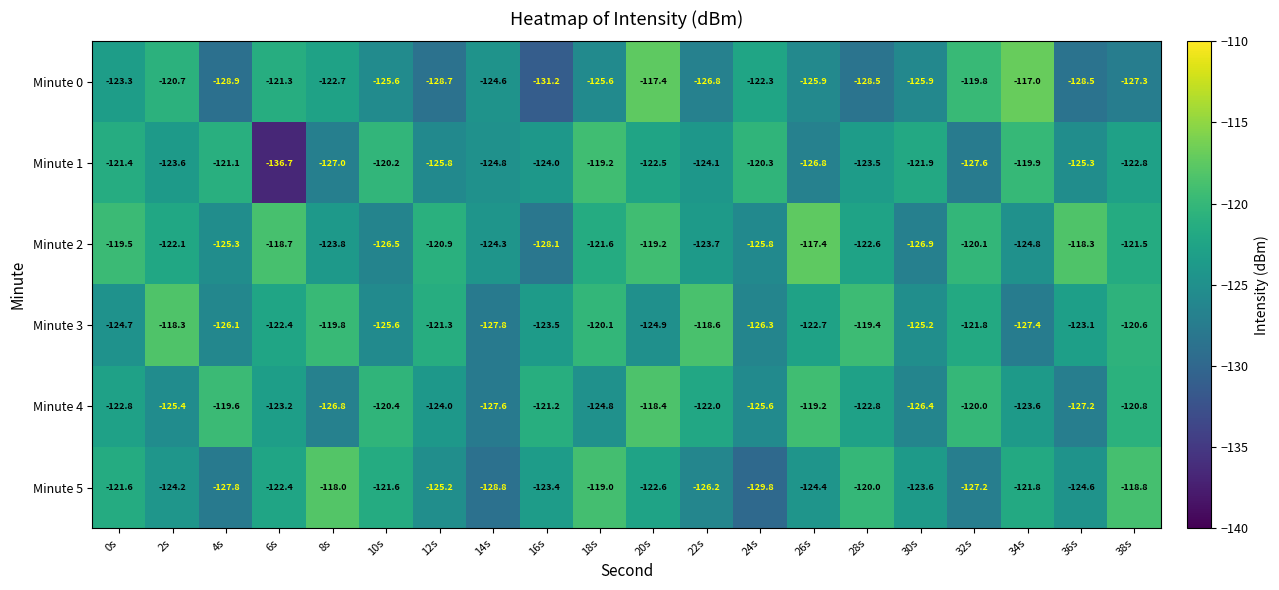

What is the spread (max minus min) of values at 32s?

7.8